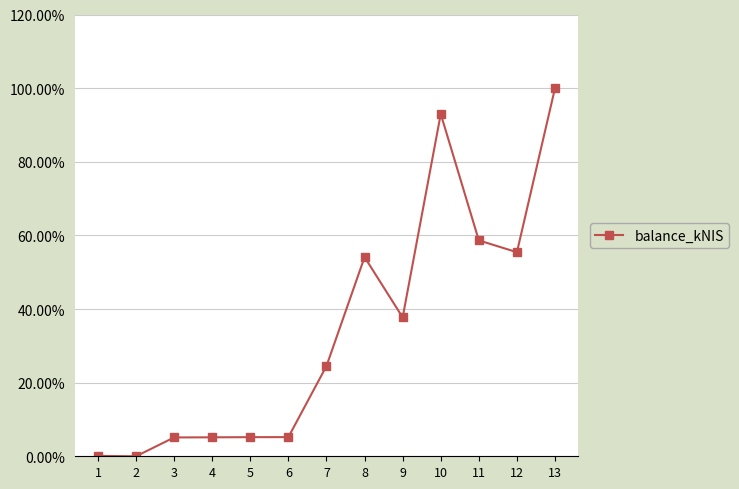

At which category does the data reach its first local peak?

8